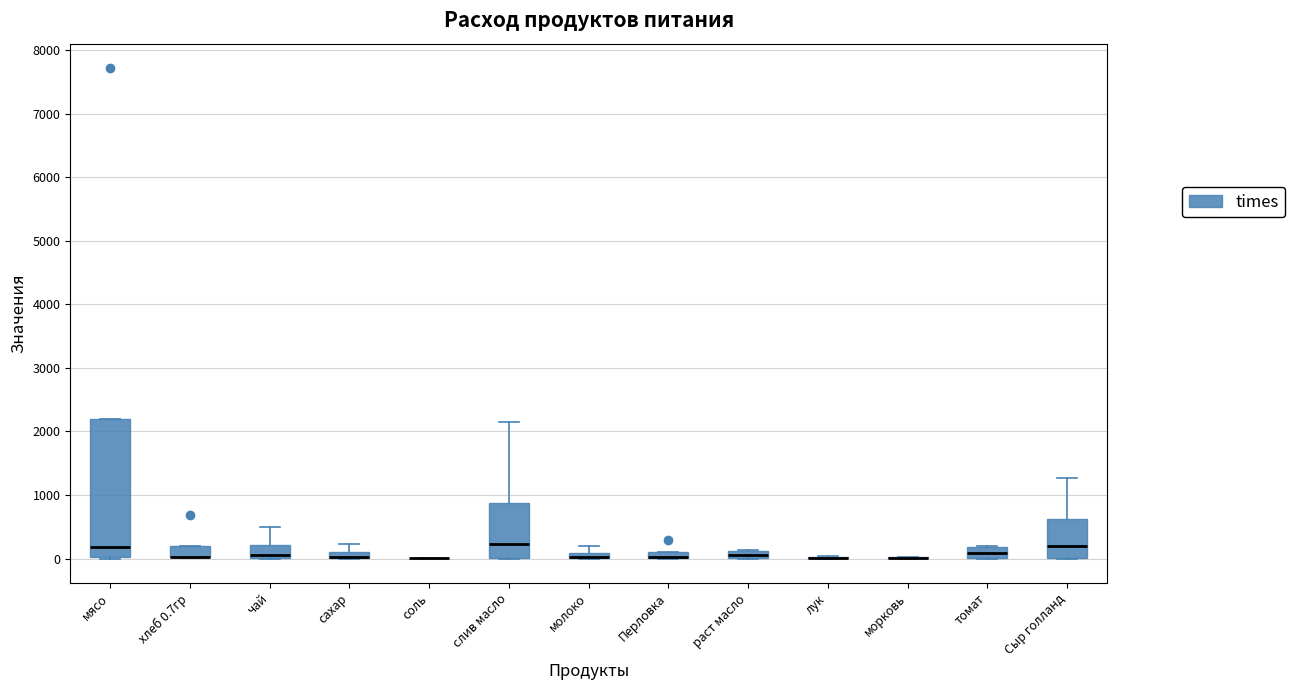

Comparing the boxes themselves (not the whiskers), which one is the tallest?

мясо